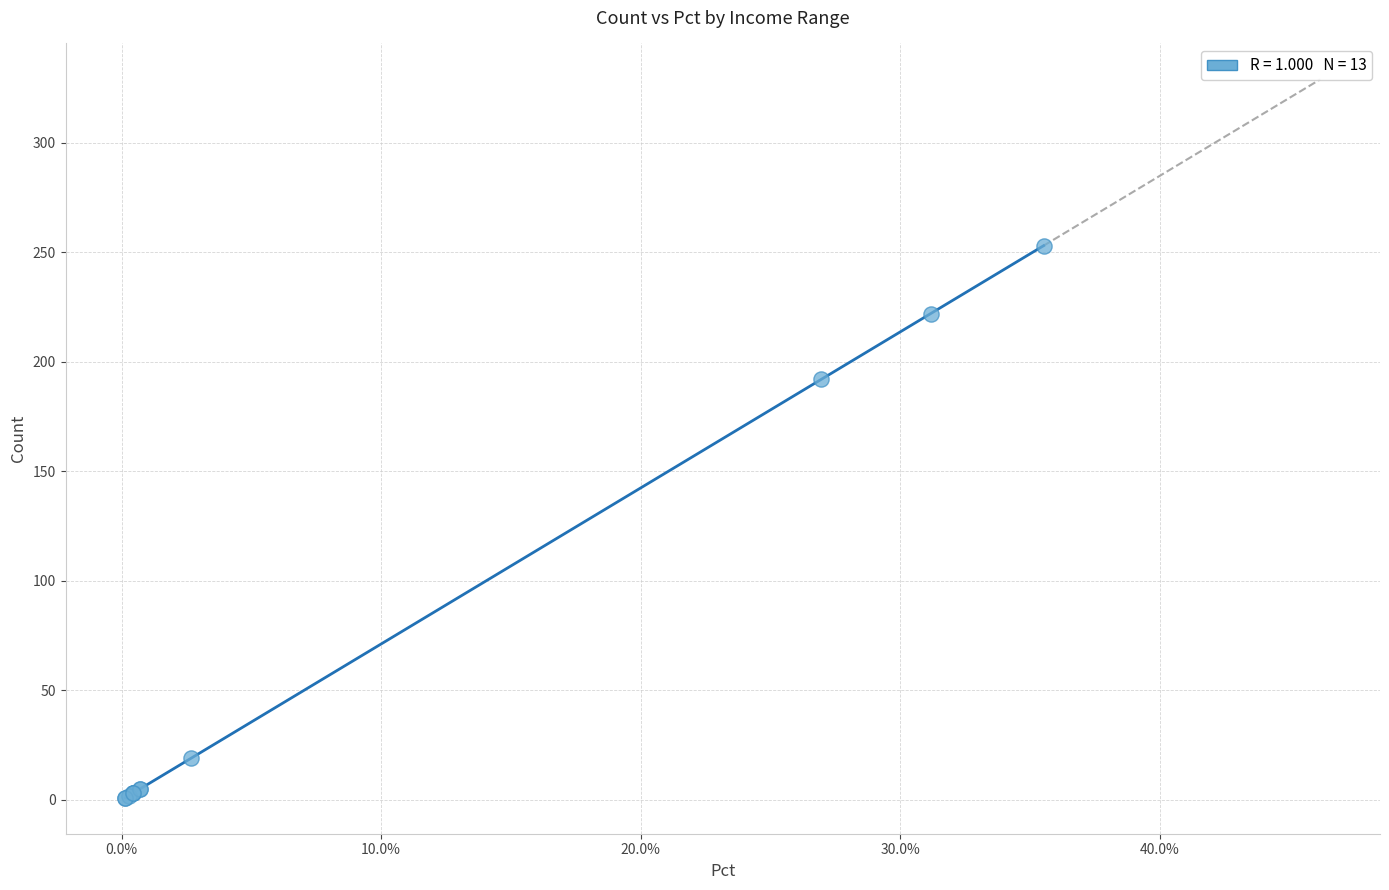

What Y value in the scatter plot is closest to 127?

192